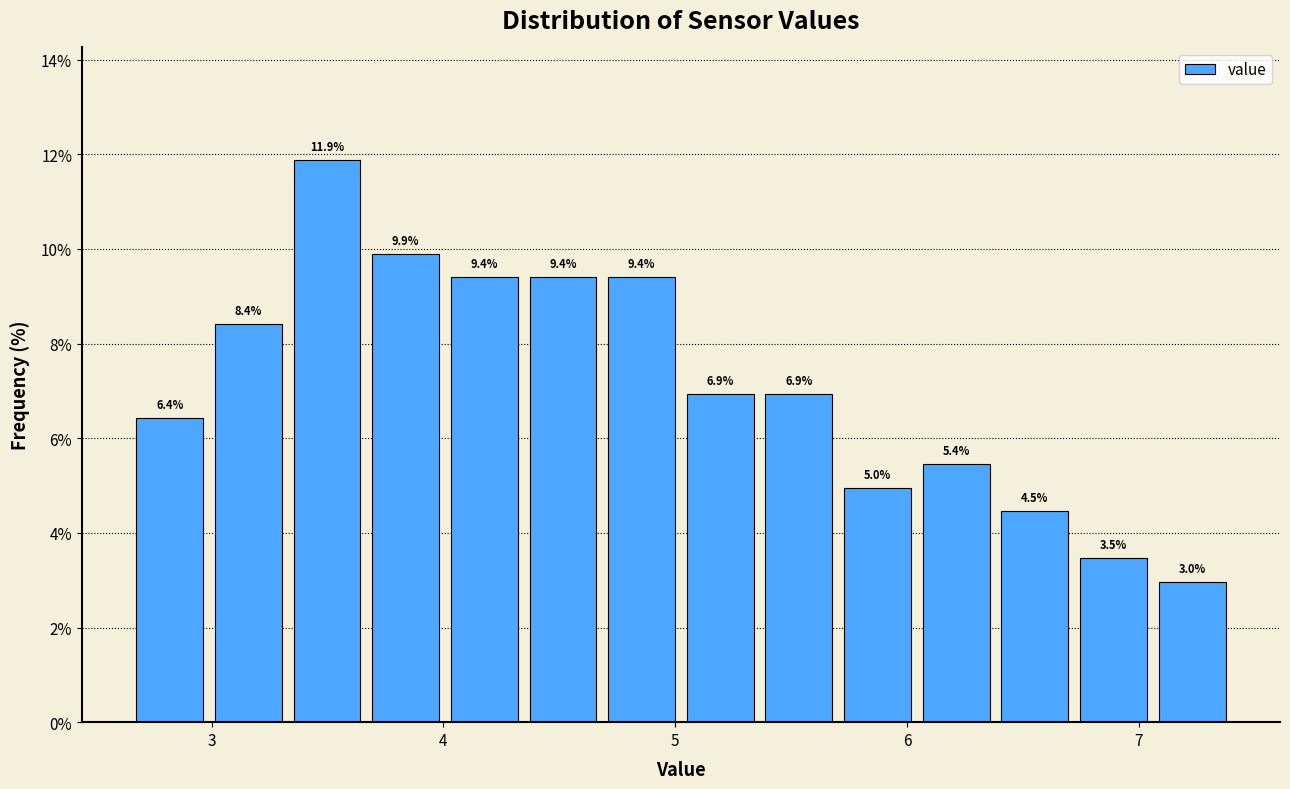

Around what value on the x-axis is the tallest bar? Give the approximate position of its centre, as read against the axis.

3.5